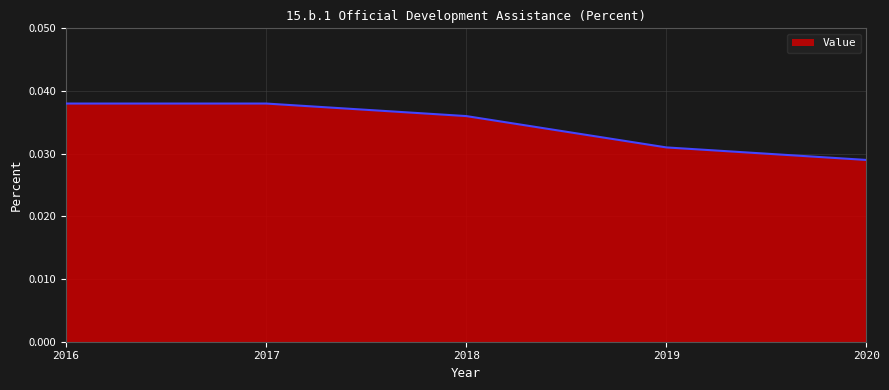

How many values are between 0 and 1?

5